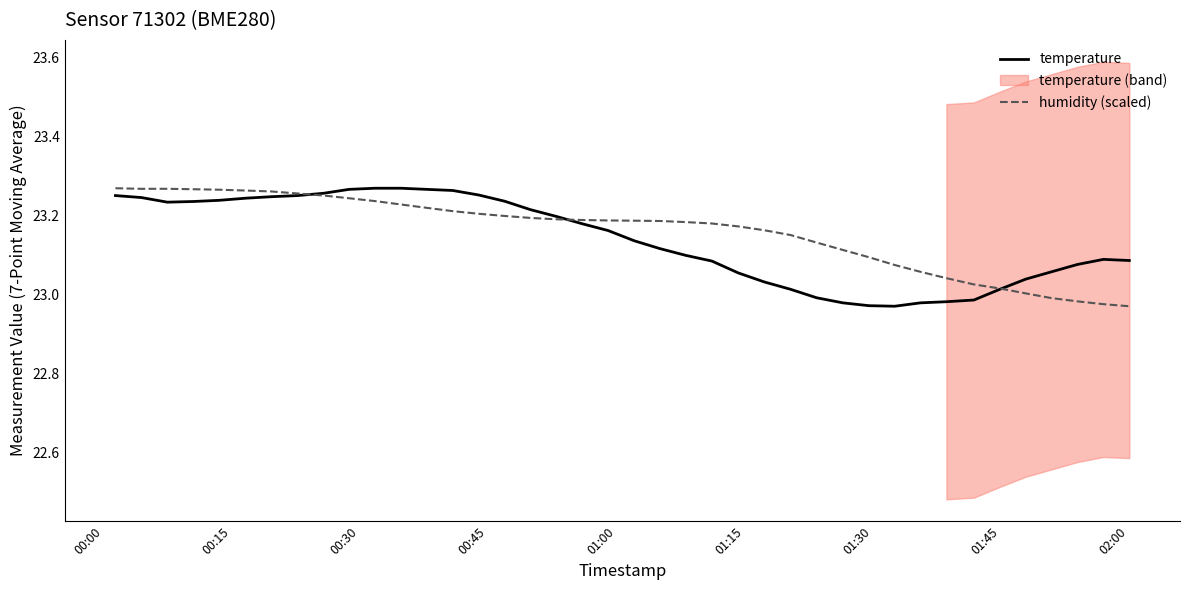

After their last crossing, which series has the higher values: temperature or humidity (scaled)?

temperature